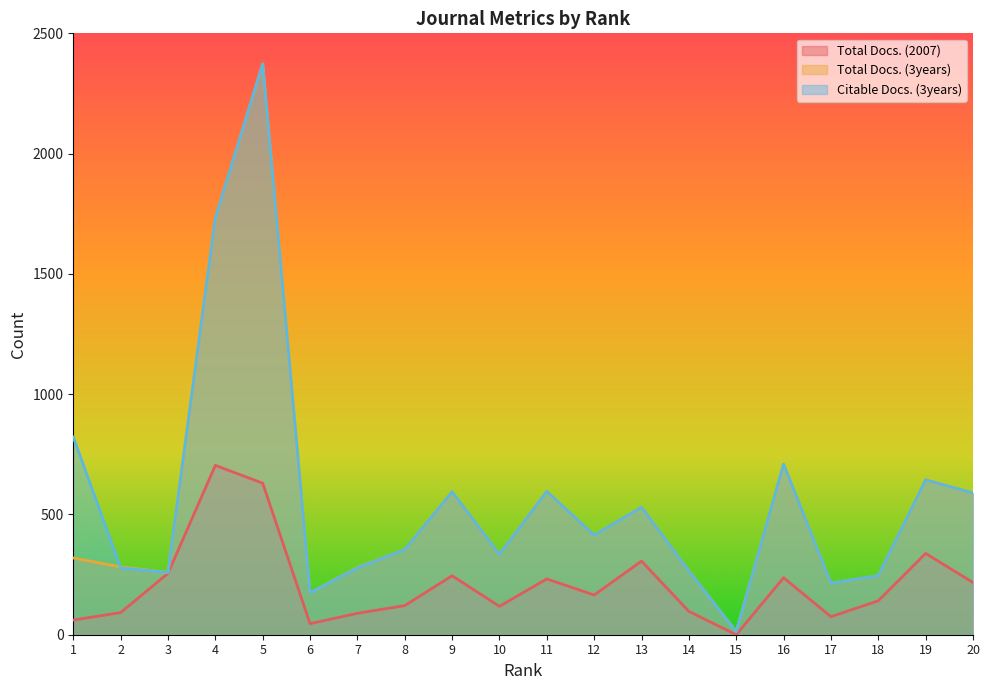

Which series has the largest total across all categories?

Citable Docs. (3years)